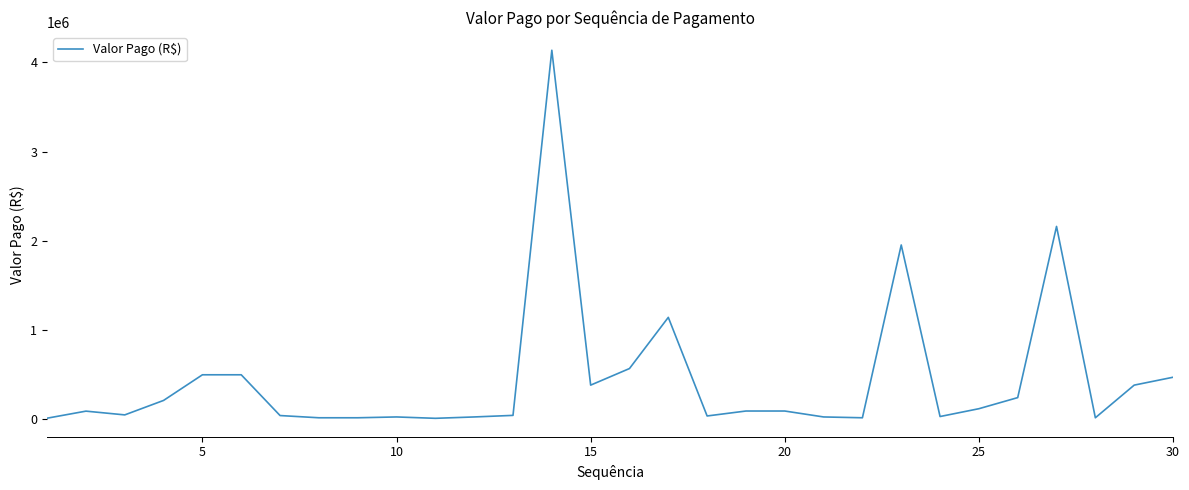

What is the maximum value shown in the chart?

4136000.0